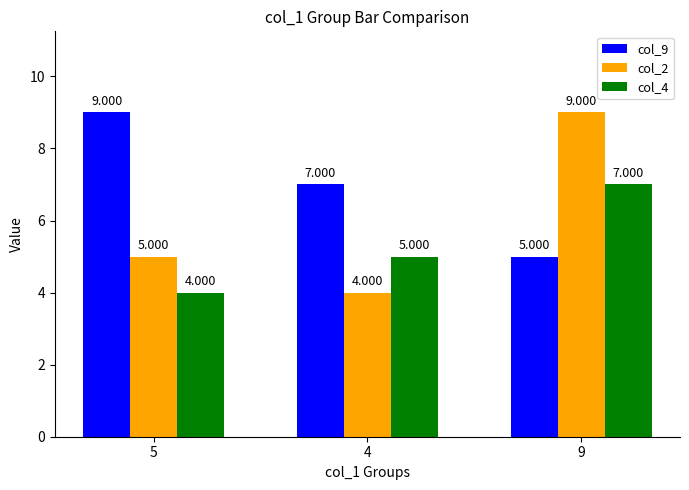

The col_2 series shows 5 at 5. True or false?

True